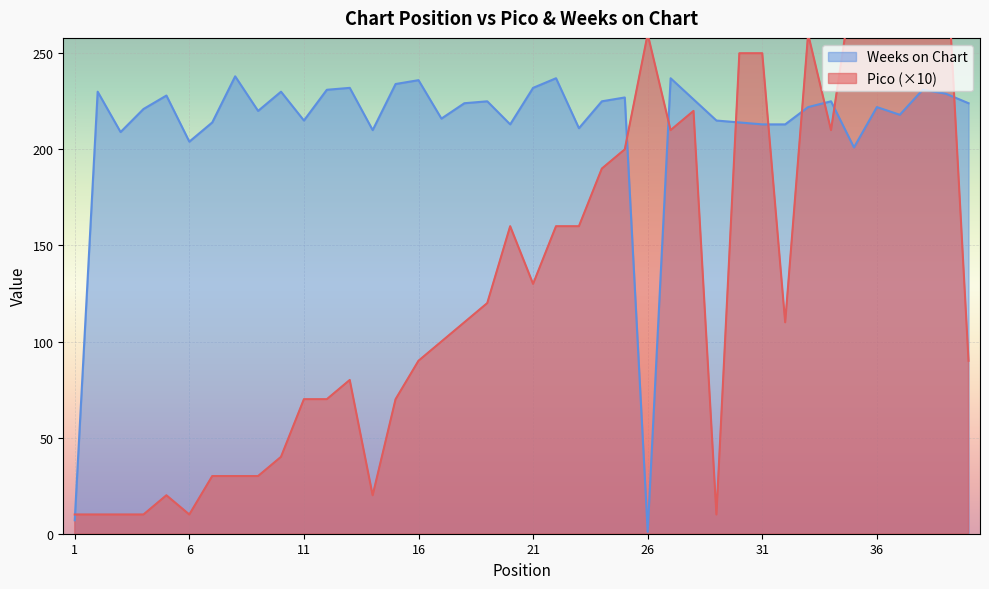

Reading left to right, what are all the values shown in this chart?

Pico: 10	10	10	10	20	10	30	30	30	40	70	70	80	20	70	90	100	110	120	160	130	160	160	190	200	260	210	220	10	250	250	110	260	210	290	280	300	300	310	90
Weeks on Chart: 7	230	209	221	228	204	214	238	220	230	215	231	232	210	234	236	216	224	225	213	232	237	211	225	227	1	237	226	215	214	213	213	222	225	201	222	218	231	229	224